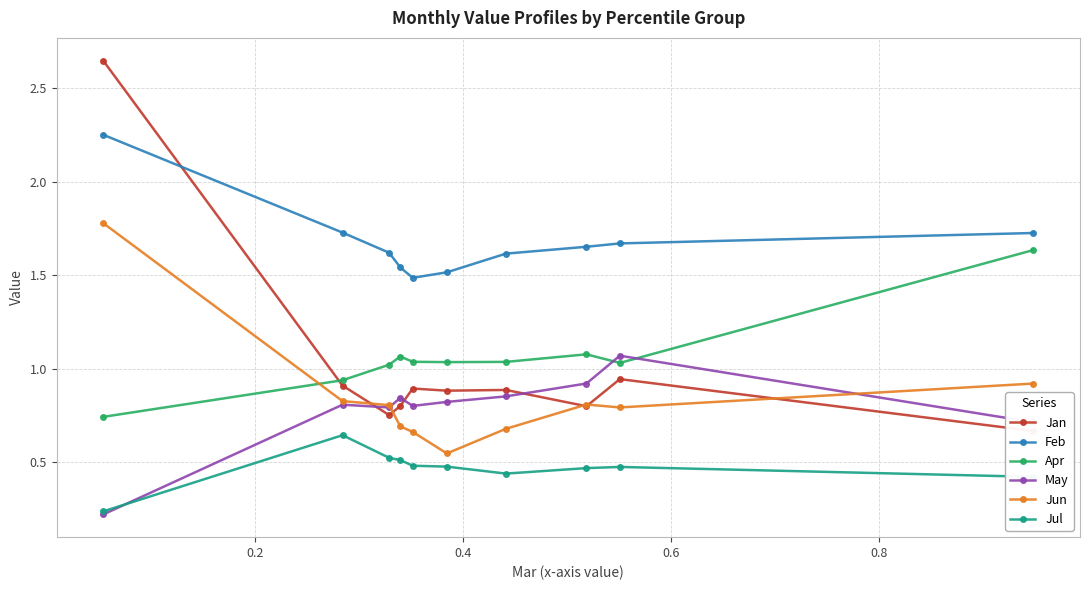

At how many categories does at least one series exceed 0?

10